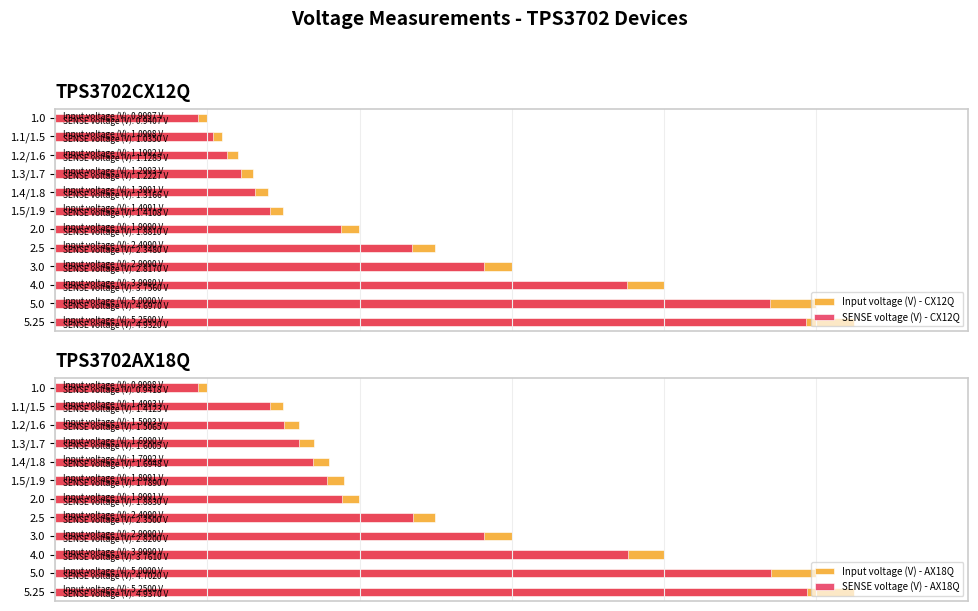

True or false: Input voltage (V) - AX18Q has a value of 2.0 at 2.0.

True